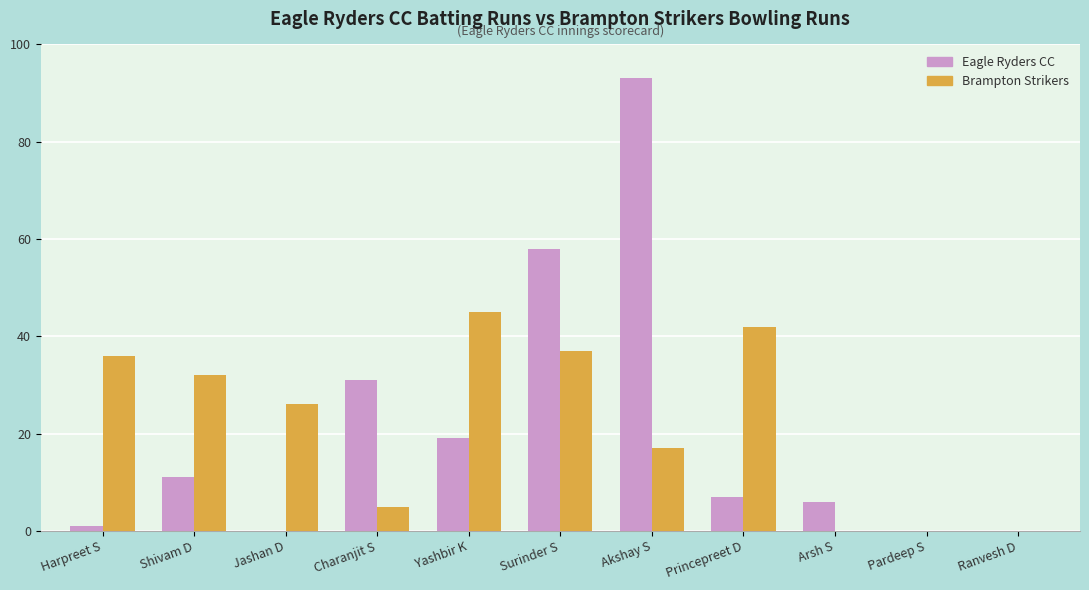

What value does the Brampton Strikers series have at Surinder S, to the nearest 10?

40